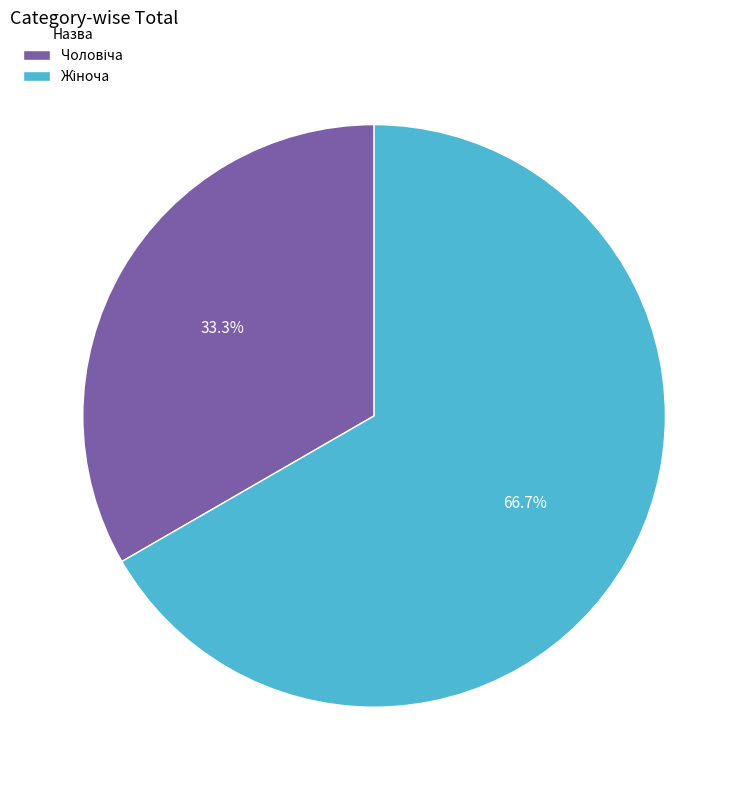

Does any single category account for the majority?

Yes